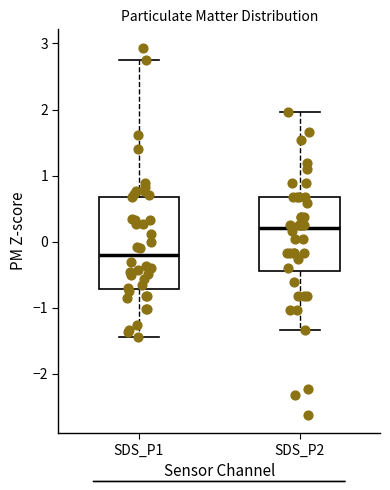

Where does the upper whisker of the box for SDS_P1 end on the y-axis? The values are not printed on the chart, so give them approximately, as read against the axis.

2.8